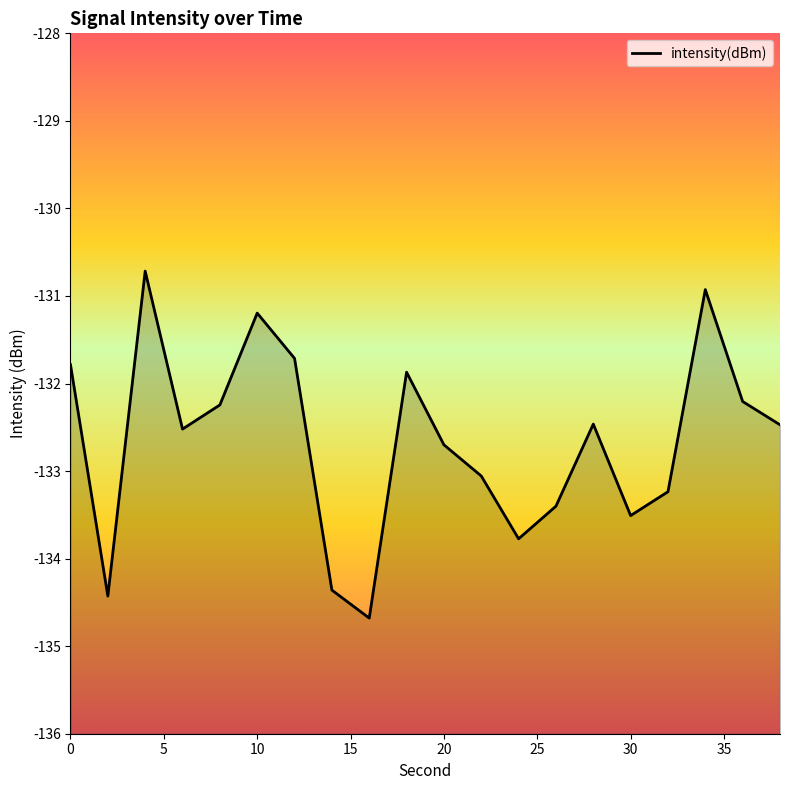

Reading right to left, transcribe all the data shown in this chart.

-132.5	-132.2	-130.9	-133.2	-133.5	-132.5	-133.4	-133.8	-133.1	-132.7	-131.9	-134.7	-134.4	-131.7	-131.2	-132.2	-132.5	-130.7	-134.4	-131.8